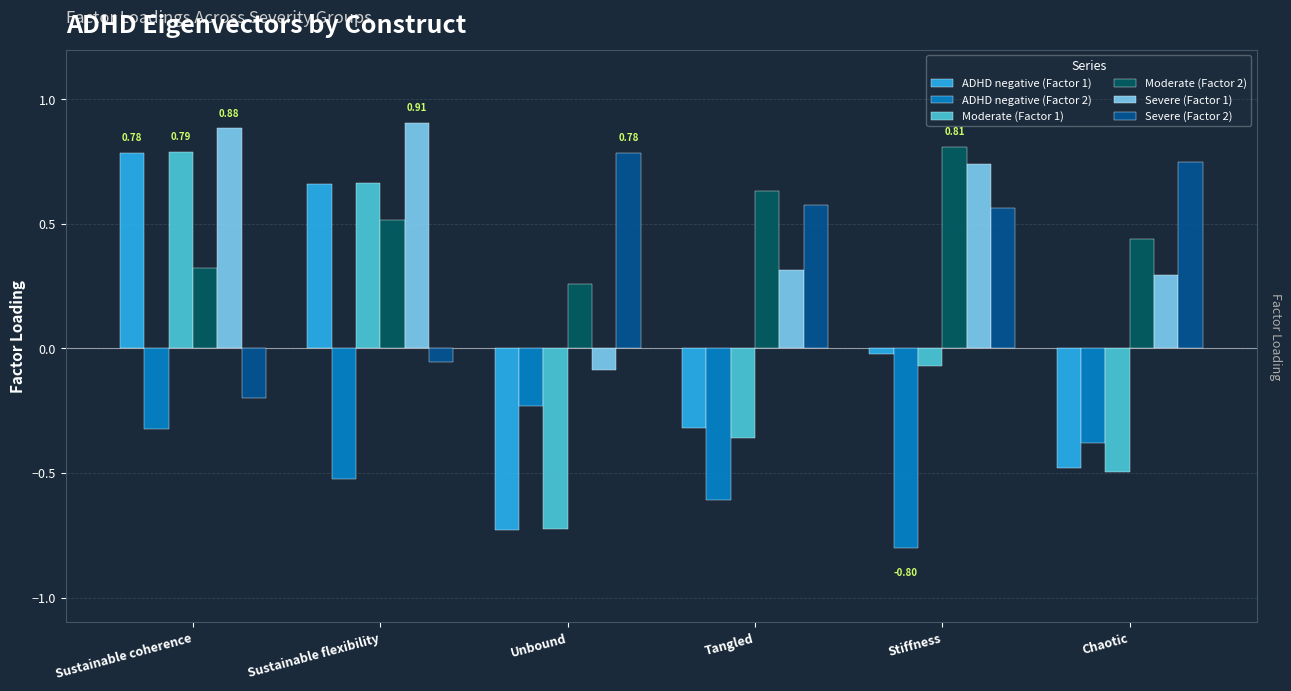

How many bars are there in total?

36